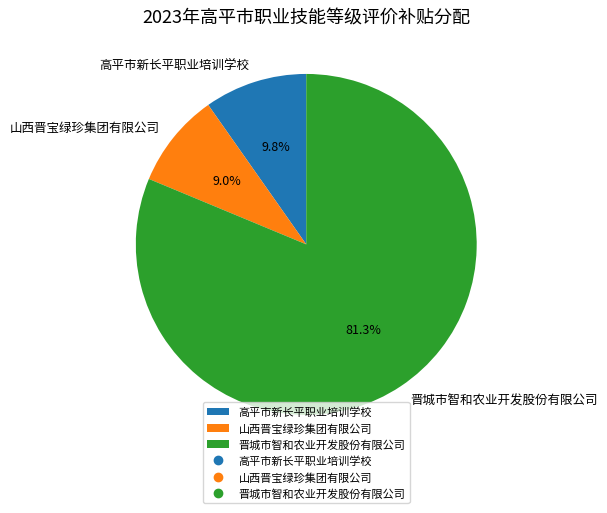

To the nearest percent, what is the difference between the largest and smallest slice percentages?

72%